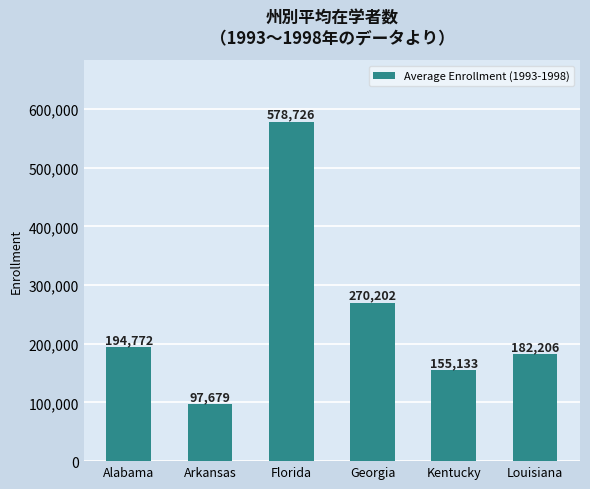

Which has a higher value, Alabama or Georgia?

Georgia